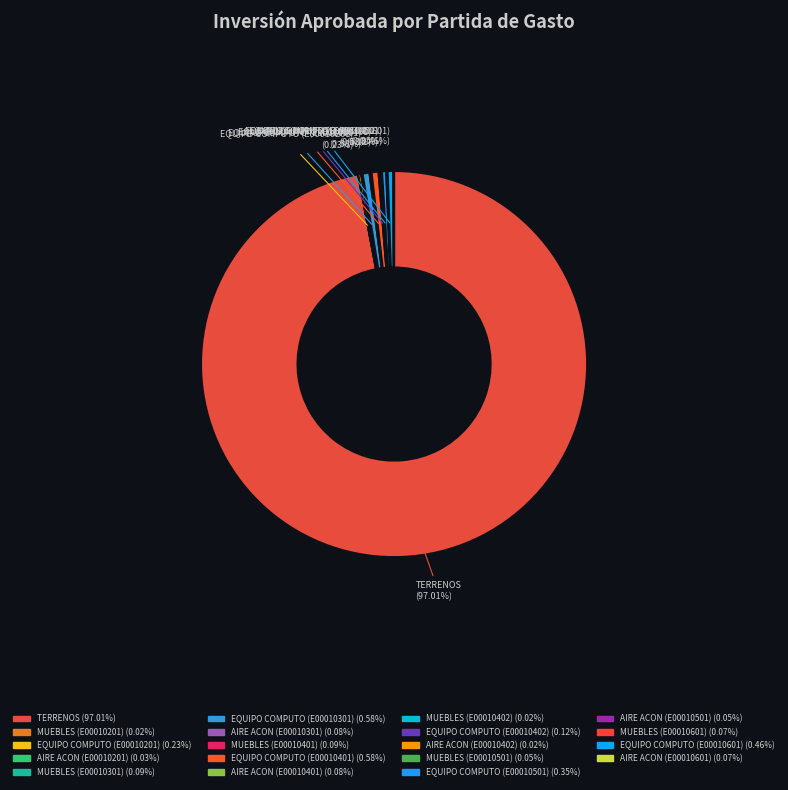

Count the number of slices in the pie.

19